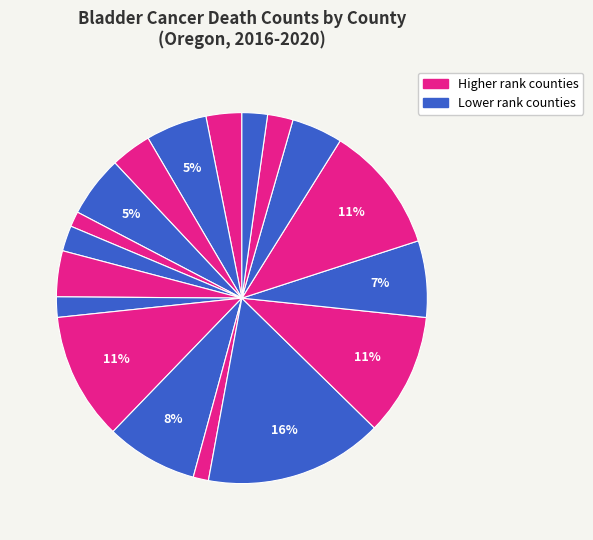

Count the number of slices in the pie.

18